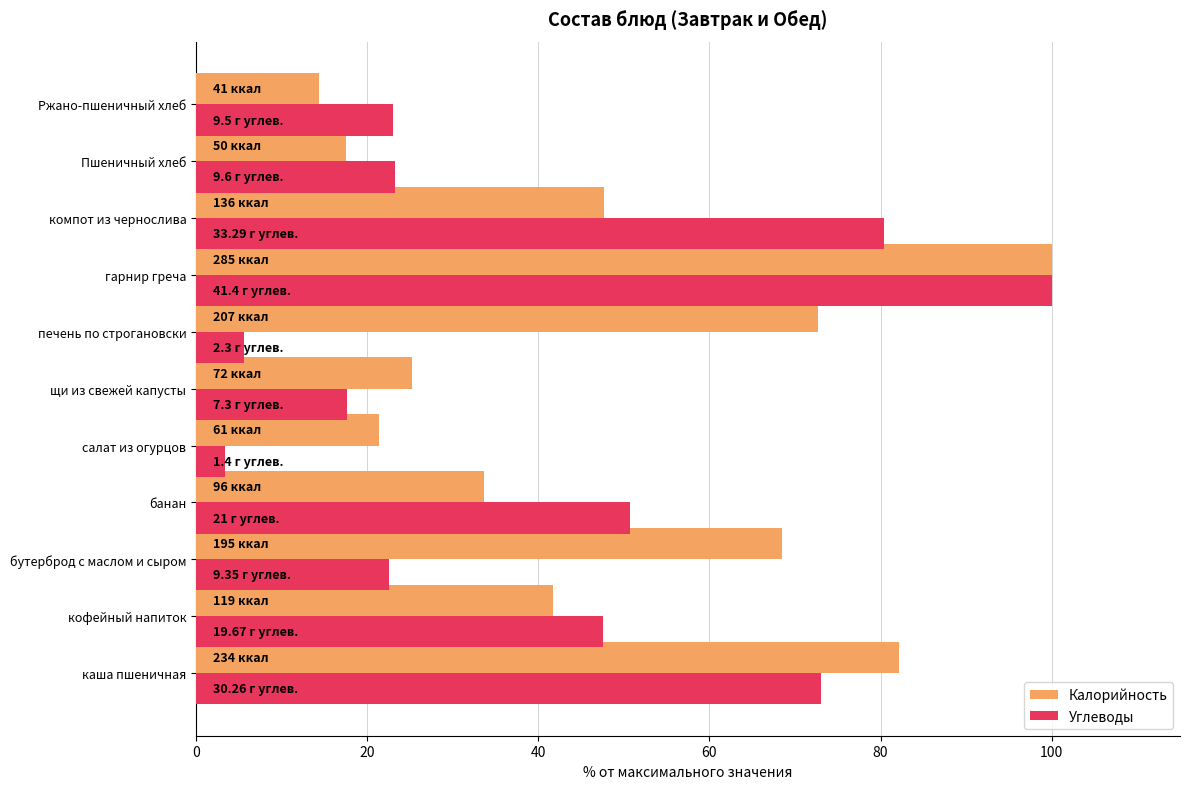

How many data points in Калорийность are above 41?

6